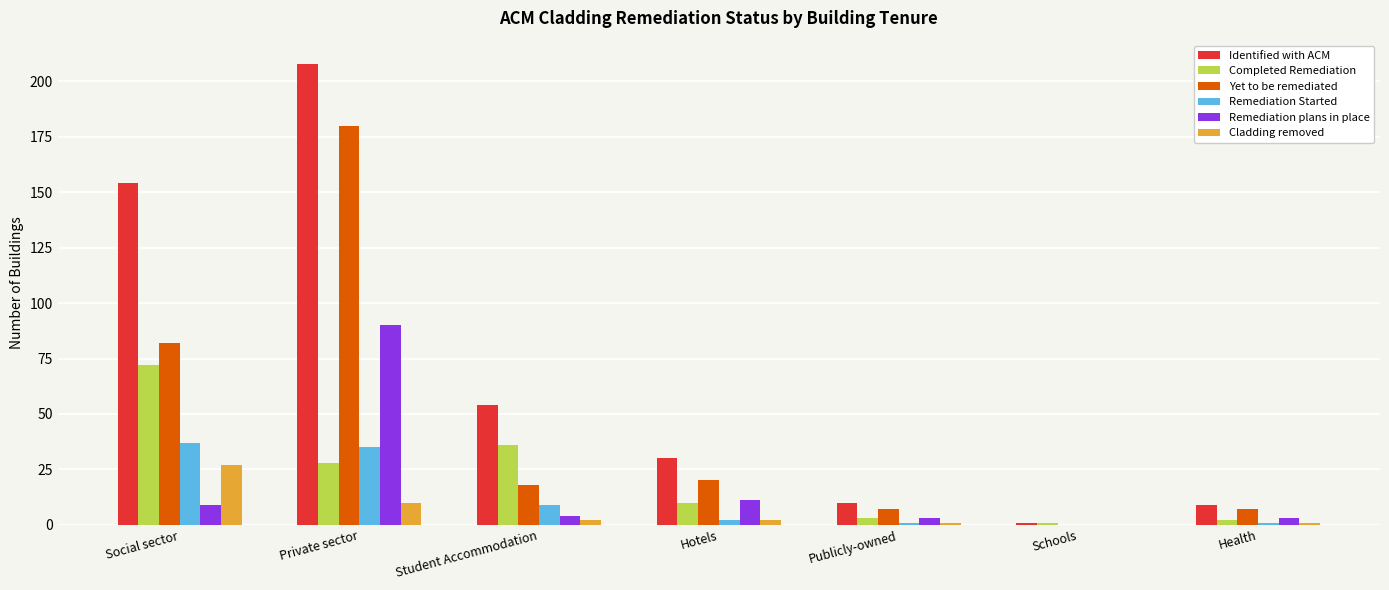

What is the greatest value displayed?

208